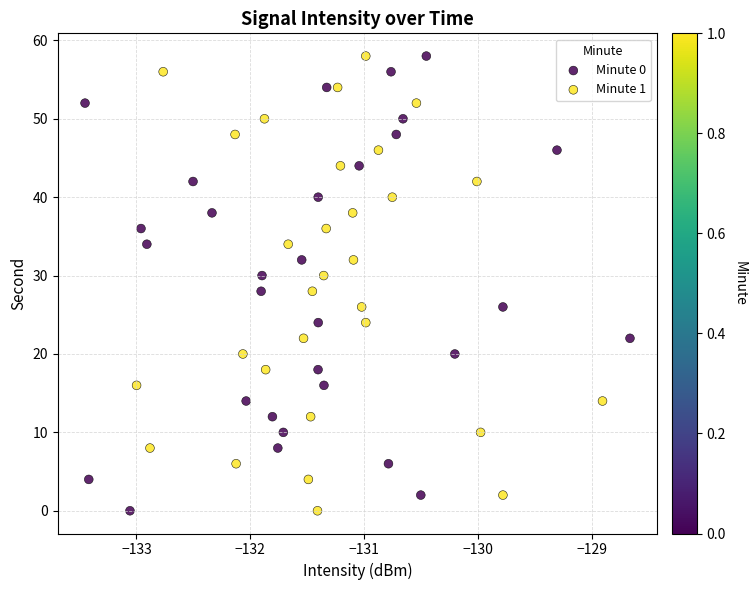

What are all the series names shown in the legend?

Minute 0, Minute 1